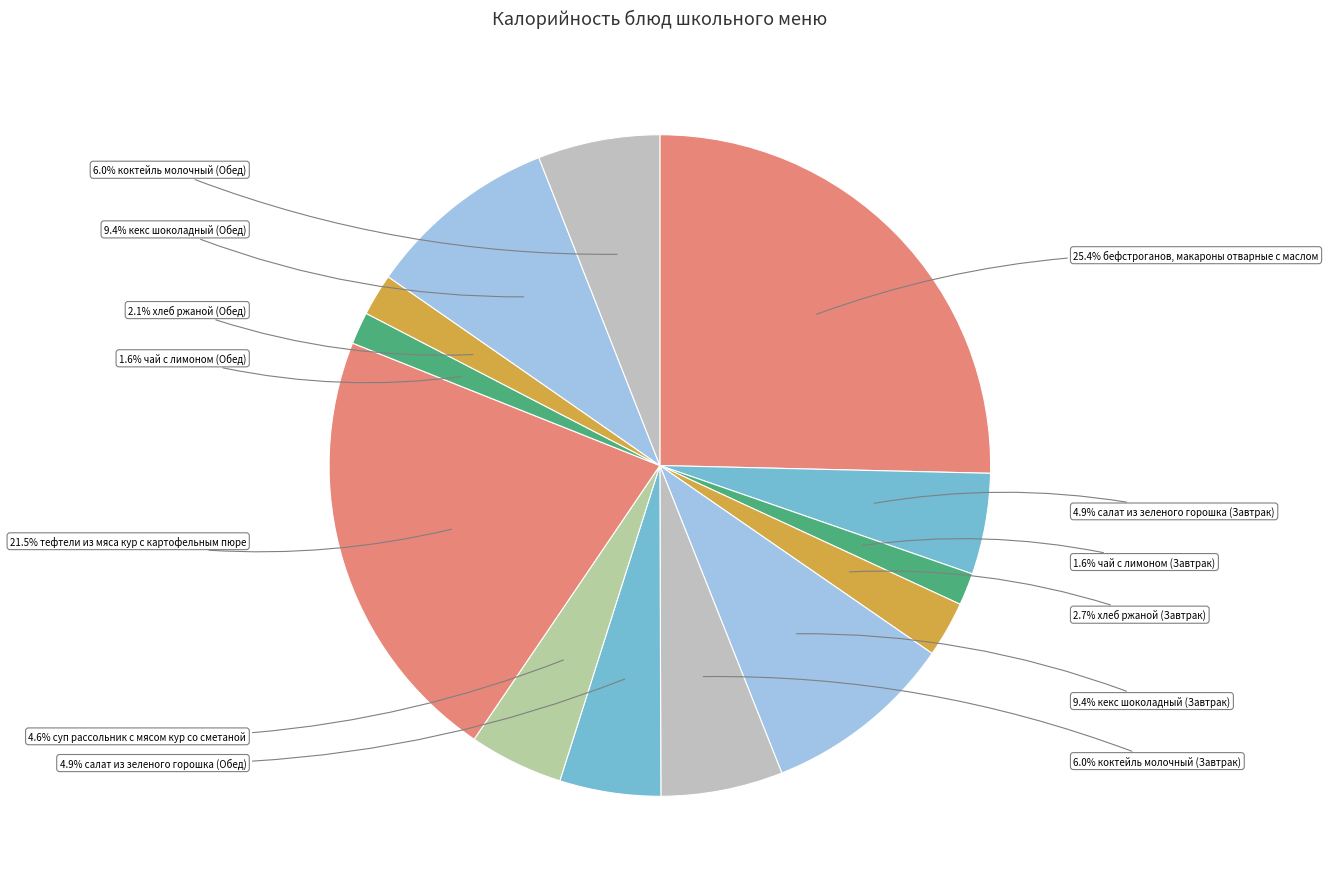

Count the number of slices in the pie.

13